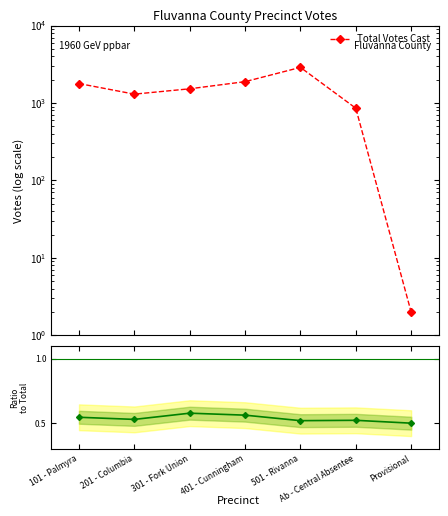

Which series has the largest range (max minus min)?

Total Votes Cast